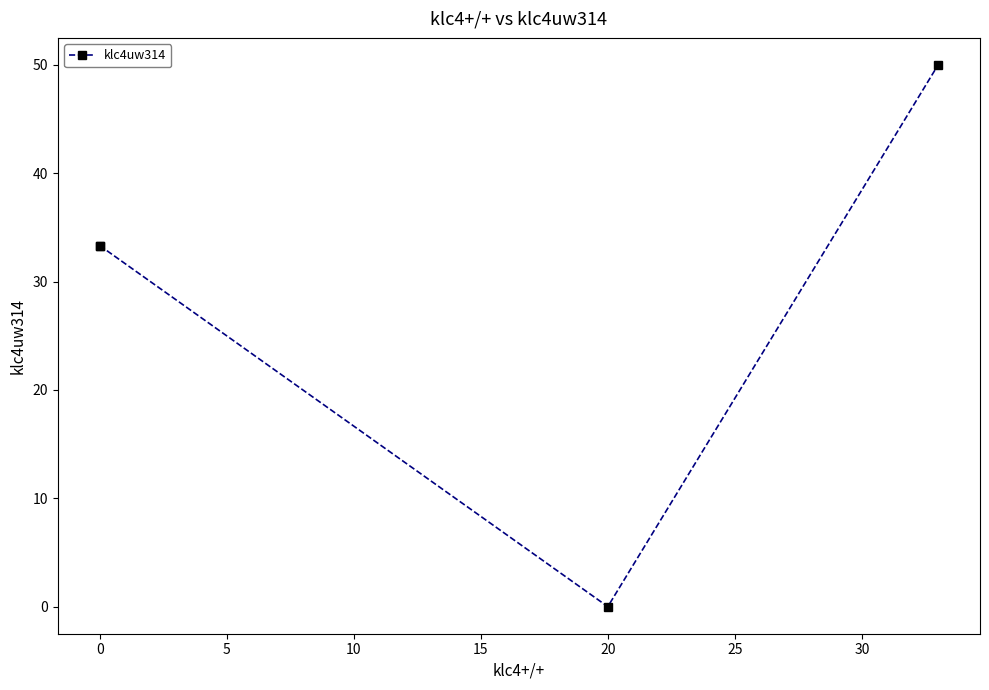

Is this an area chart (filled region under the line)?

No